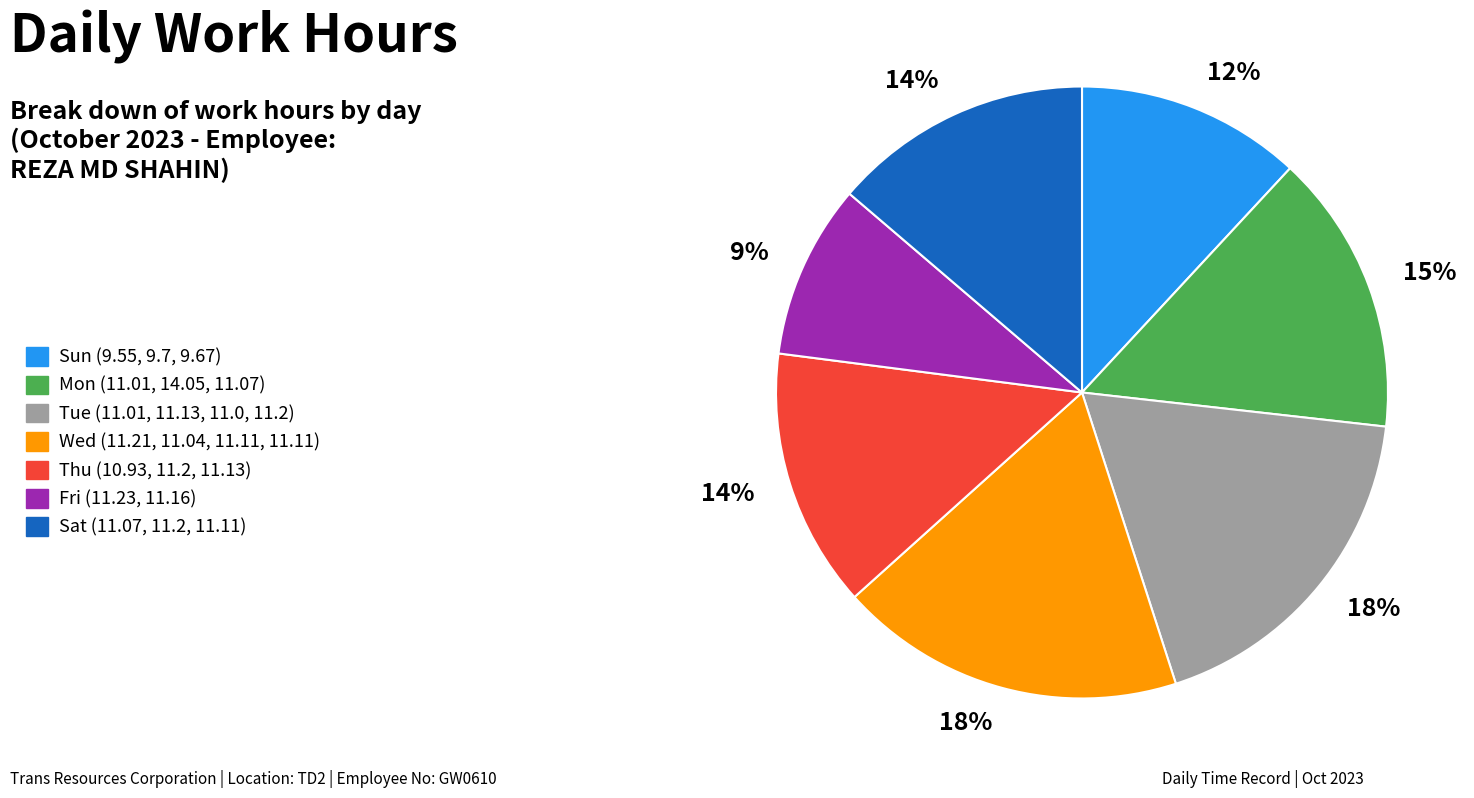

To the nearest percent, what is the difference between the largest and smallest slice percentages?

9%